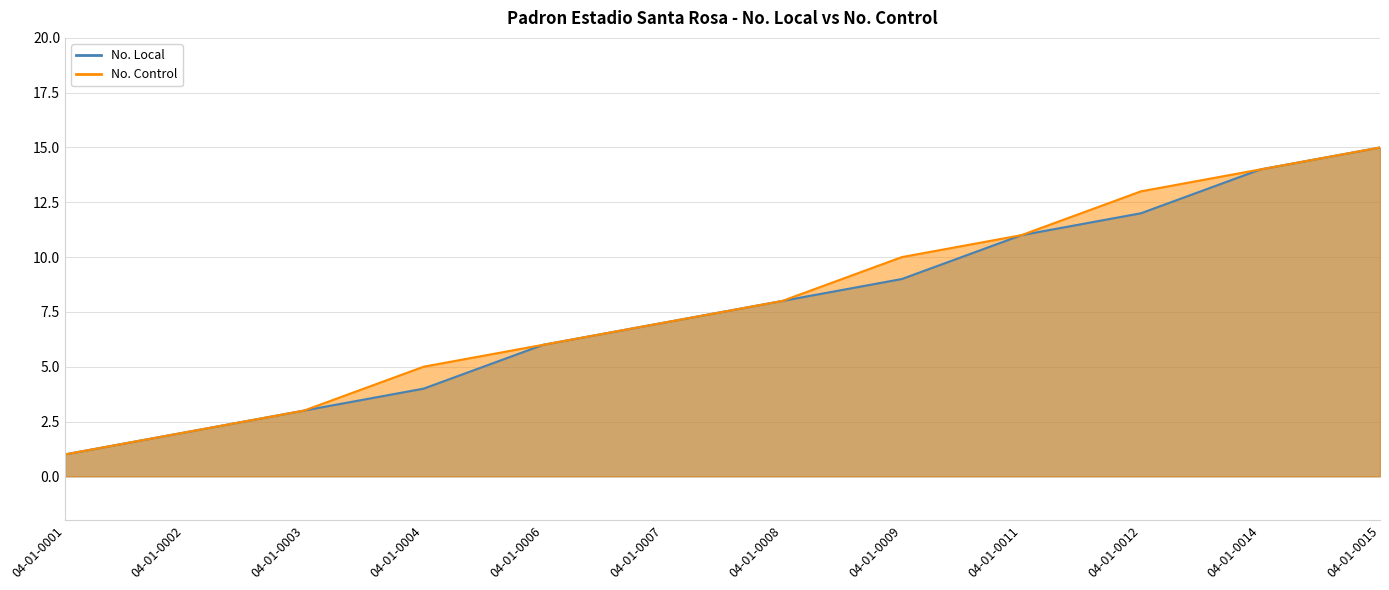

What is the smallest value displayed?

1